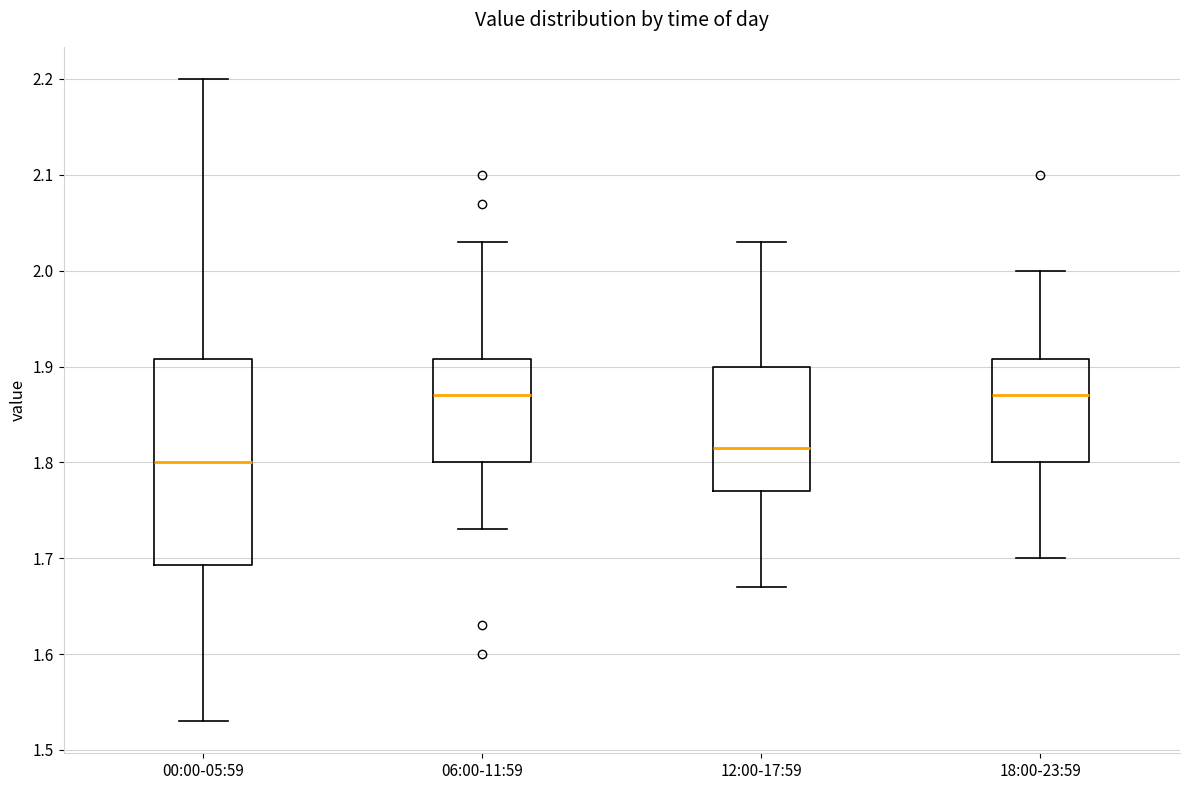

Reading left to right, transcribe this box plot: for each box, give where its median line is, the range the box spans, and where its two whiskers end, as read against the y-axis. The values are not printed on the chart, so give them approximately, as read against the axis.

00:00-05:59: median 1.80, box 1.69 to 1.91, whiskers 1.53 to 2.20
06:00-11:59: median 1.87, box 1.80 to 1.91, whiskers 1.73 to 2.03
12:00-17:59: median 1.82, box 1.77 to 1.90, whiskers 1.67 to 2.03
18:00-23:59: median 1.87, box 1.80 to 1.91, whiskers 1.70 to 2.00